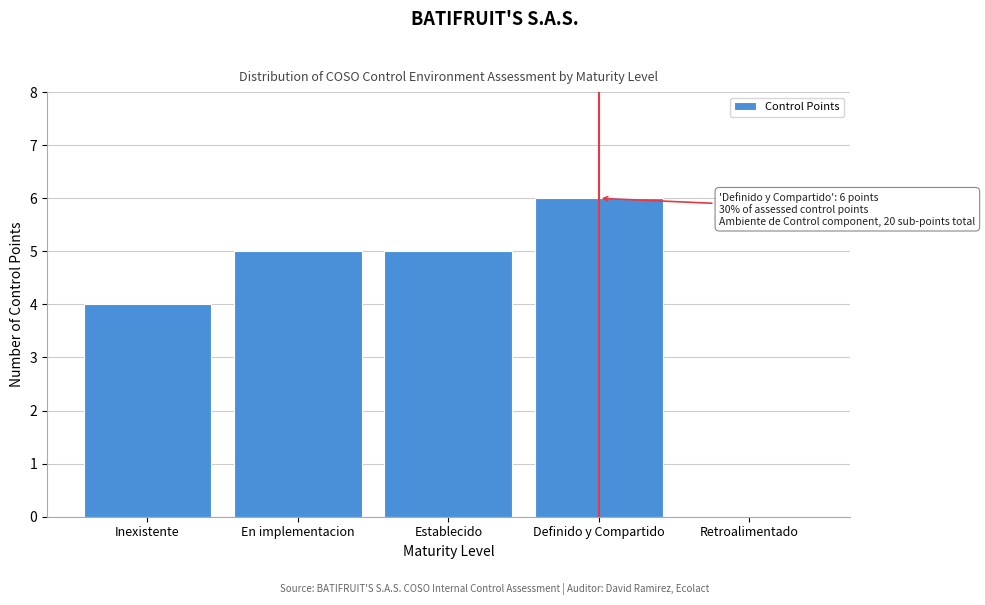

Reading right to left, extract all data points from this chart.

Retroalimentado=0	Definido y Compartido=6	Establecido=5	En implementacion=5	Inexistente=4